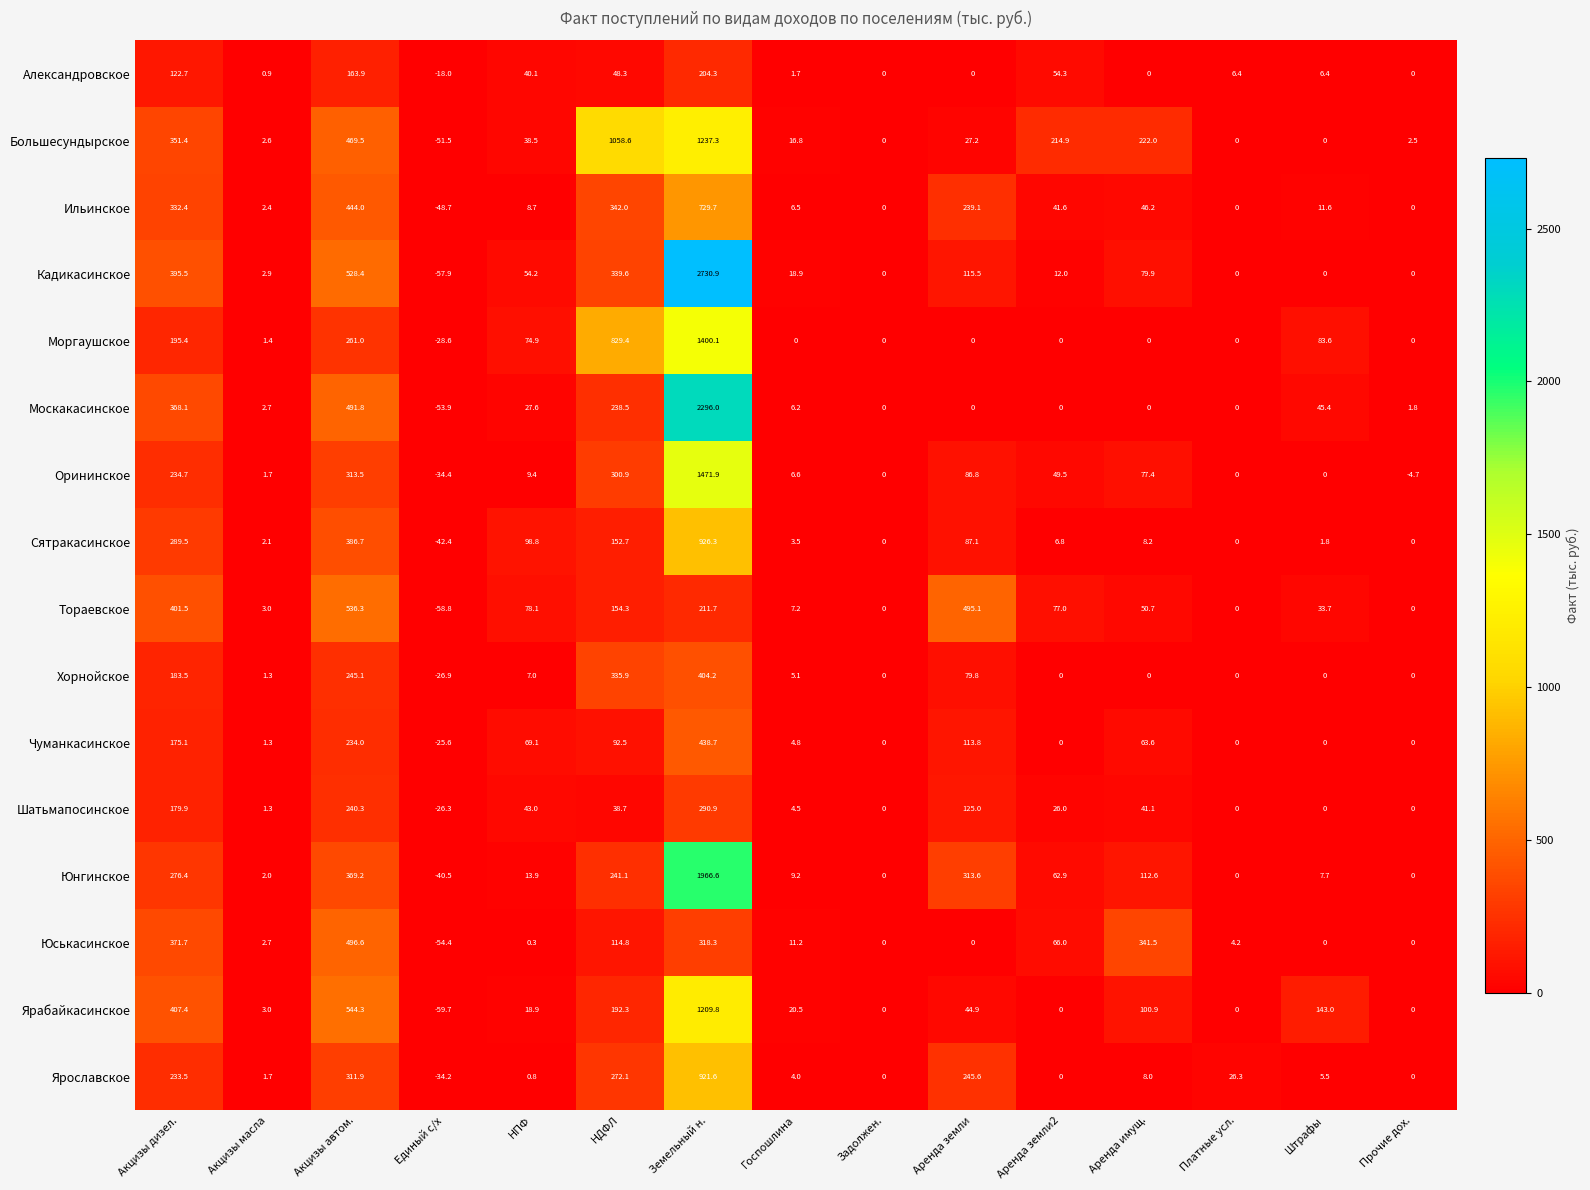

Which series has the widest spread of values?

Кадикасинское